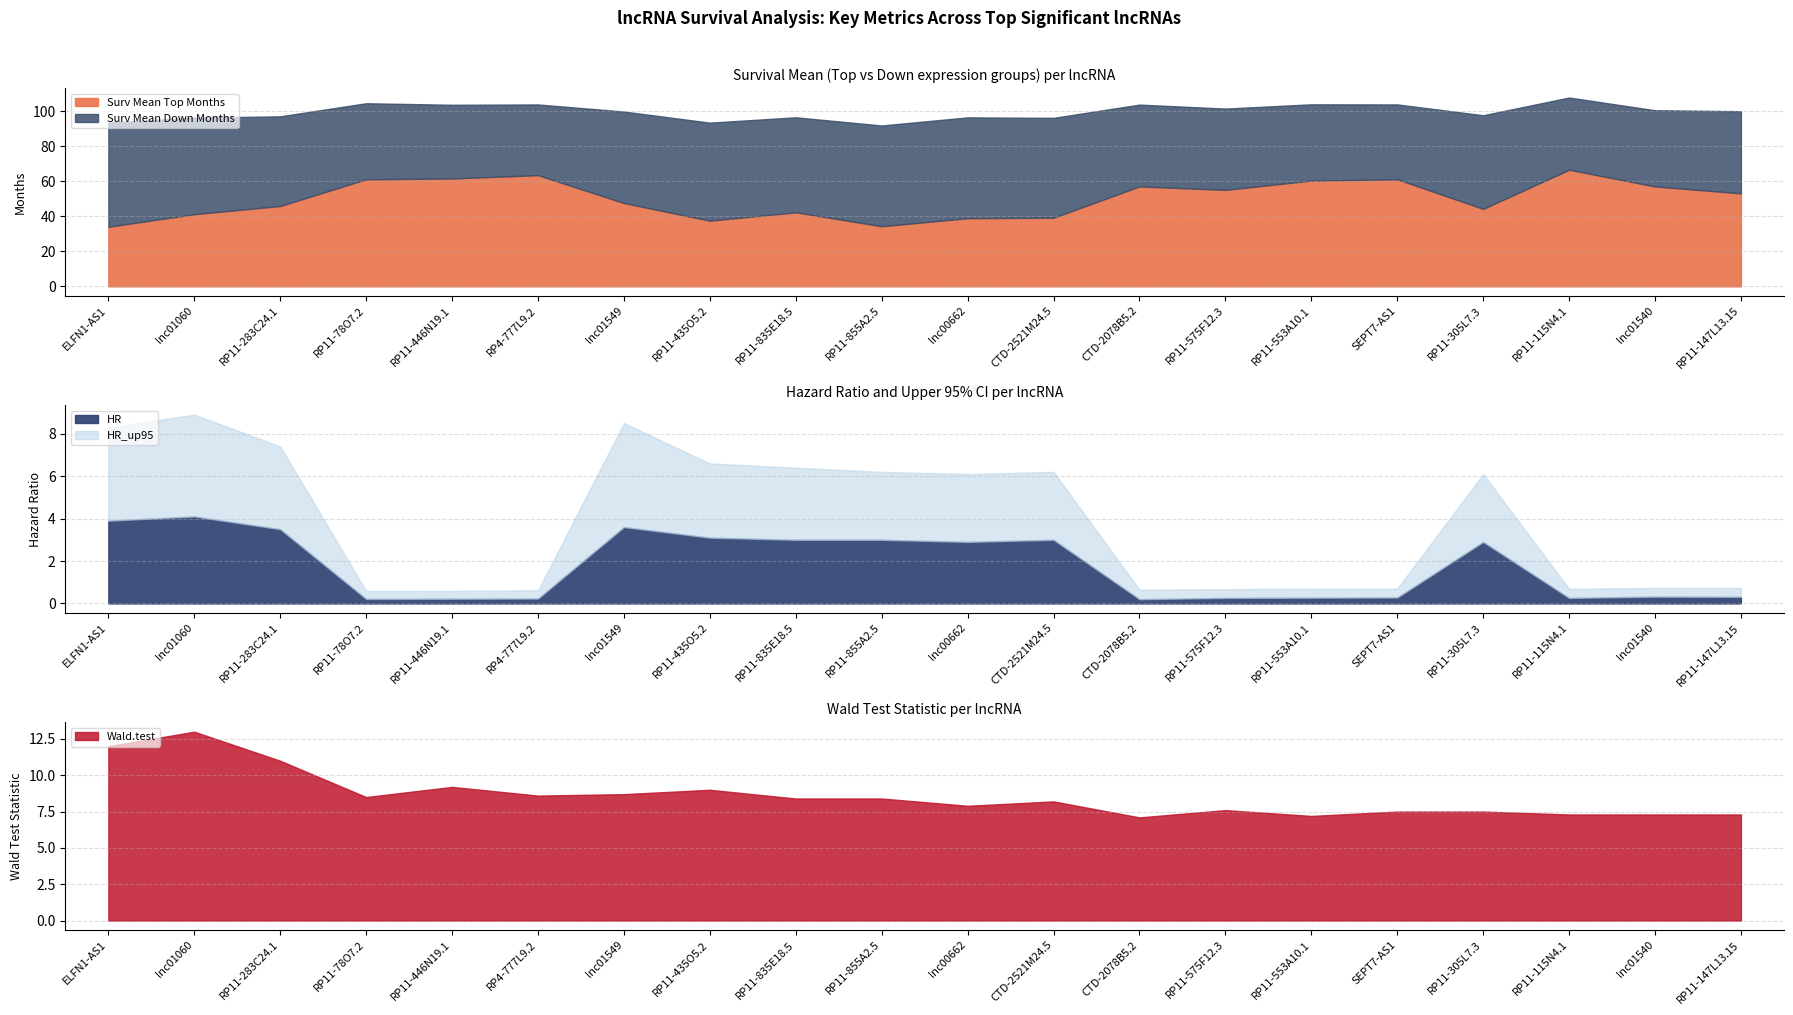

True or false: Wald.test and Surv Mean Down Months intersect in this chart.

False